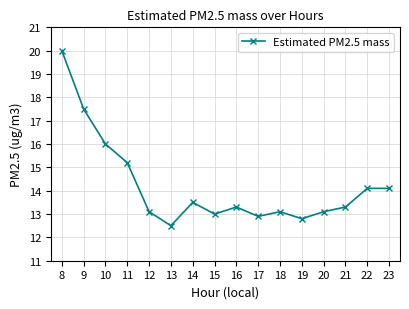

What is the smallest value displayed?

12.5